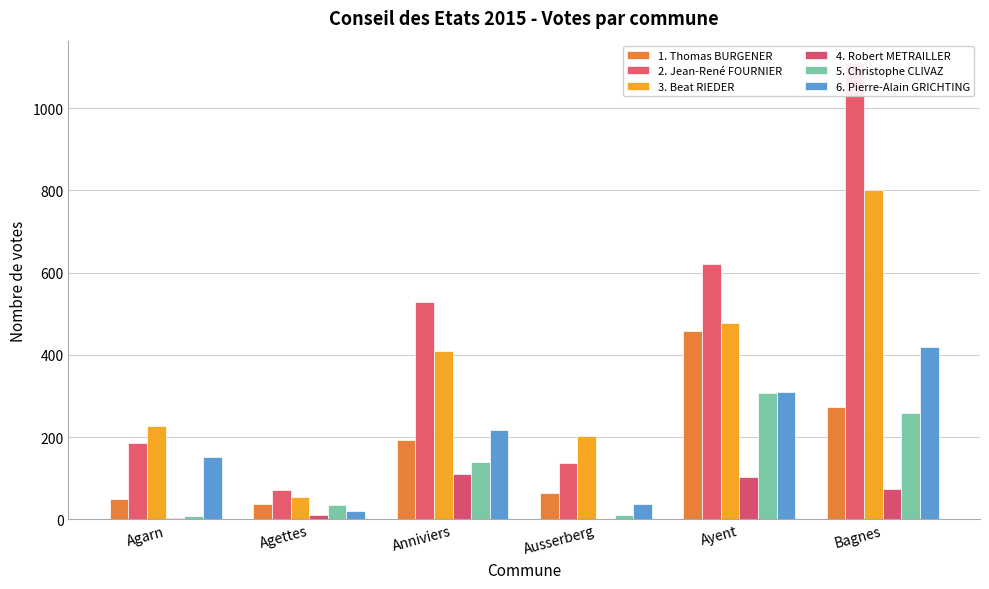

Read the 1. Thomas BURGENER value at Anniviers, to the nearest 5.

190